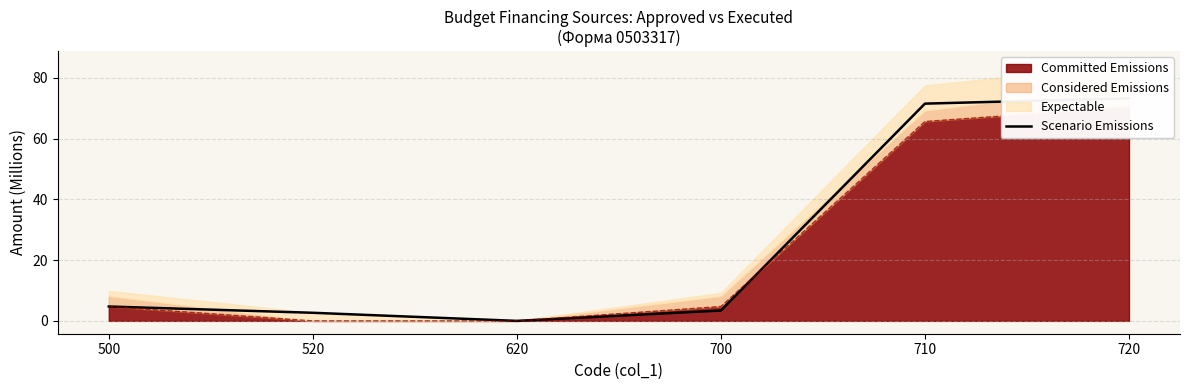

List the labels in order of value, largest first.

720, 710, 500, 700, 520, 620